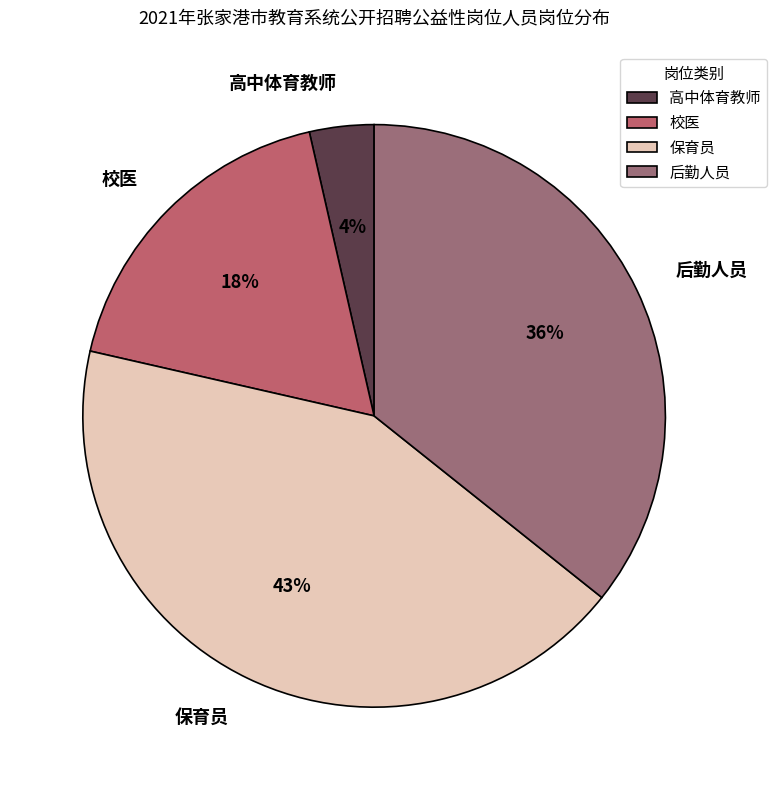

The 后勤人员 slice represents 42% of the pie. True or false?

False